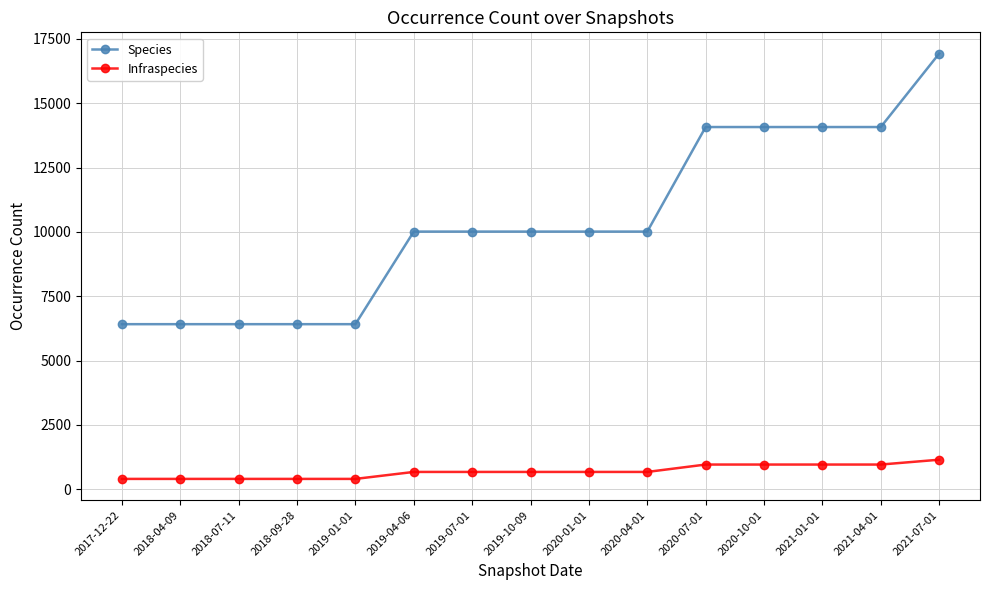

List the series in order of their peak value, lowest first.

Infraspecies, Species